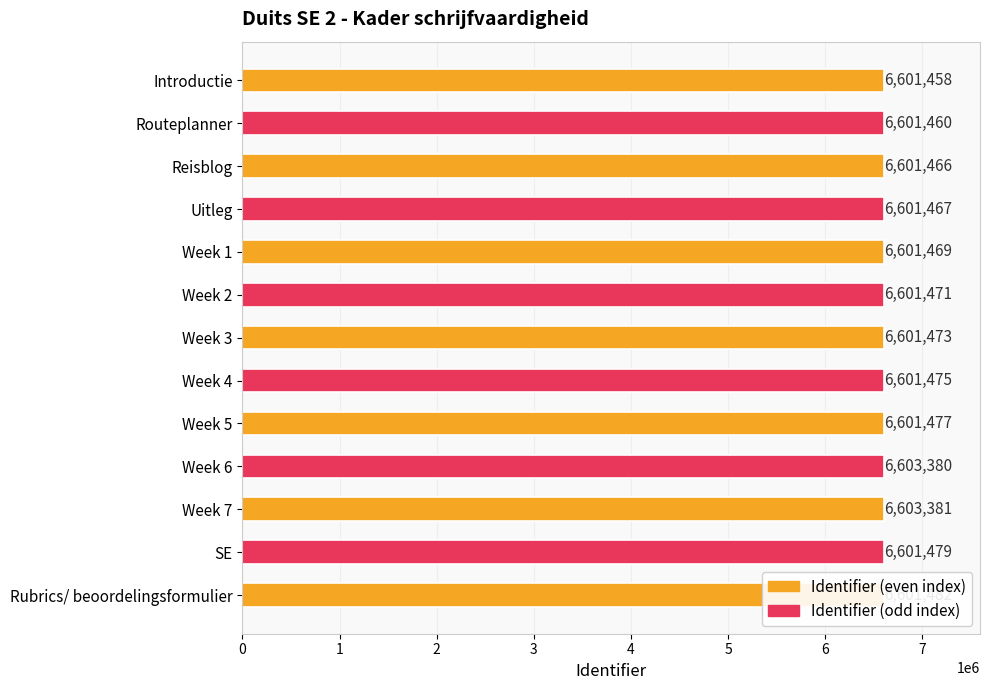

What is the smallest value displayed?

6601458